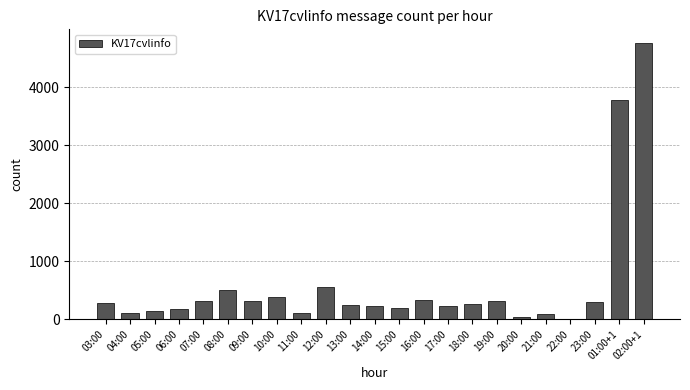

The value at 18:00 is 272. True or false?

True